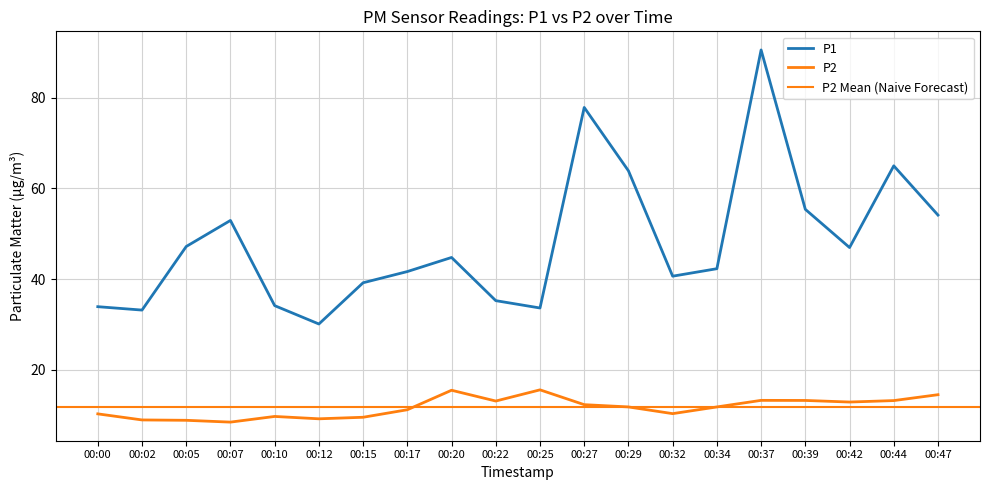

What is the sum of all P1 values?

962.8